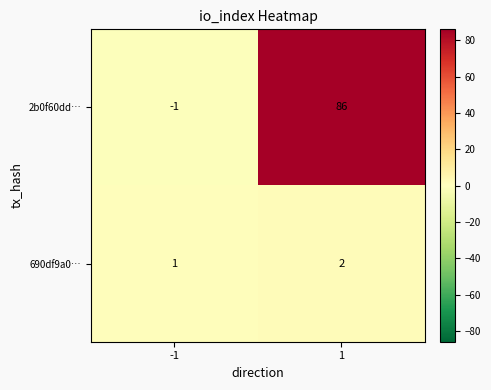

The 2b0f60dd… series shows 86 at 1. True or false?

True